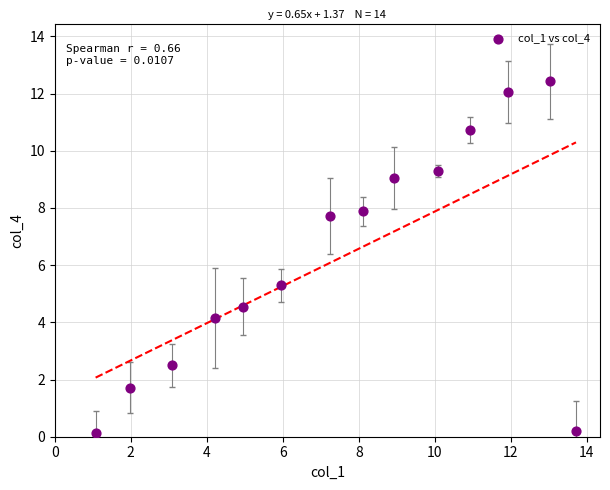

What is the range of X values (max minus min)?

12.6